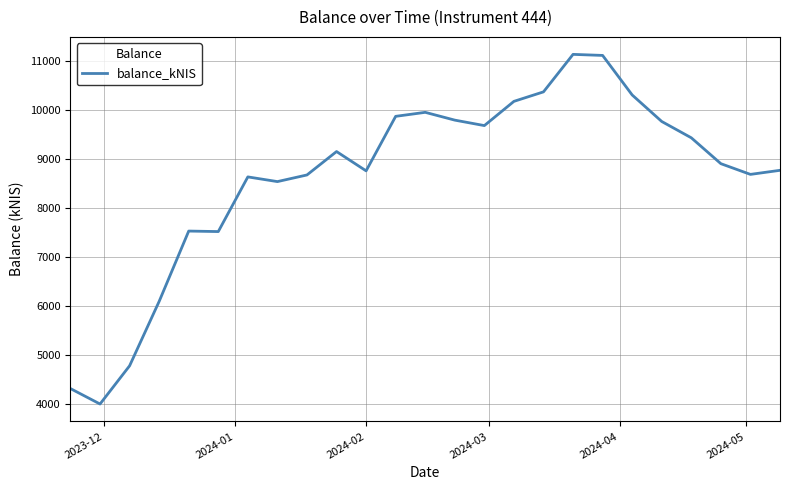

What is the difference between the maximum and minimum values?

7130.1